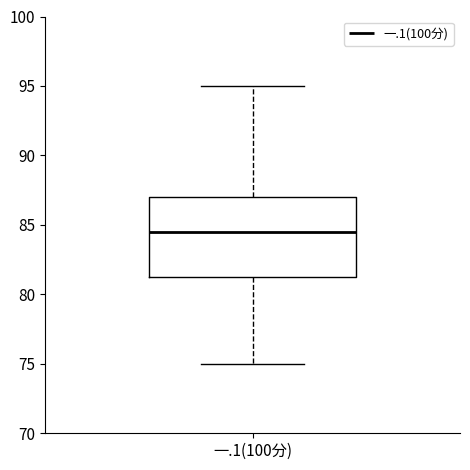

Transcribe this box plot: give where the median line is, the range the box spans, and where the two whiskers end, as read against the y-axis. The values are not printed on the chart, so give them approximately, as read against the axis.

median 84.5, box 81.5 to 87.0, whiskers 75.0 to 95.0